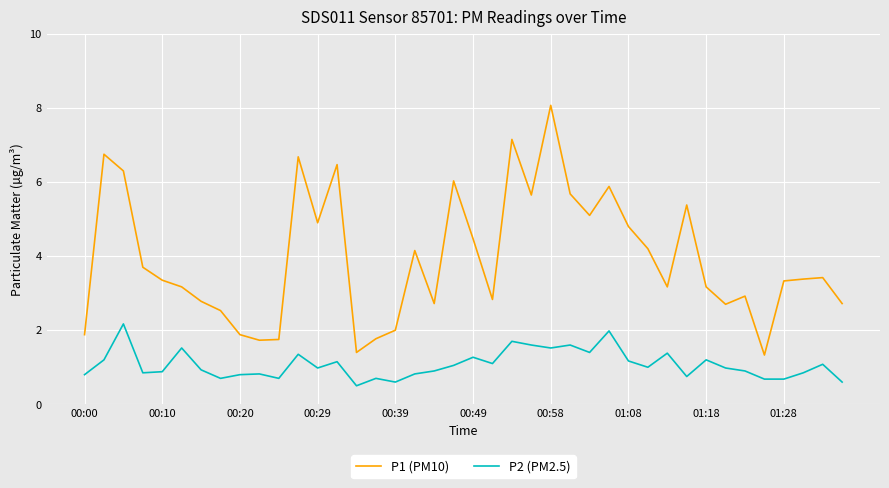

How many lines are shown in the chart?

2